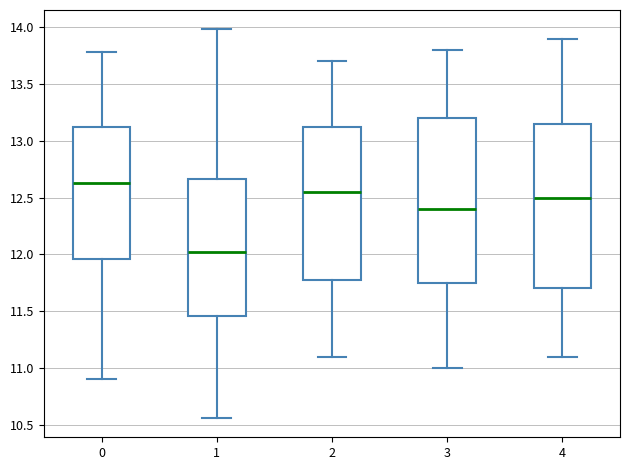

Where does the median line of the box at x = 0 sit on the y-axis? The values are not printed on the chart, so give them approximately, as read against the axis.

12.65